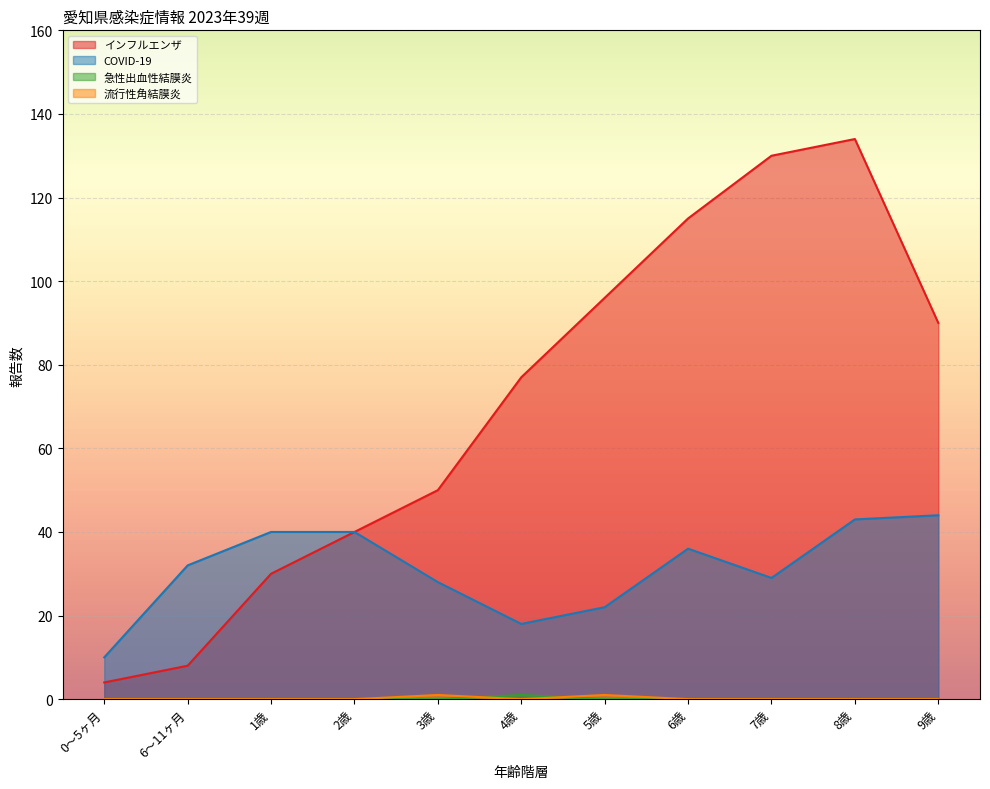

True or false: 急性出血性結膜炎 has more than 0 interior local peaks.

True